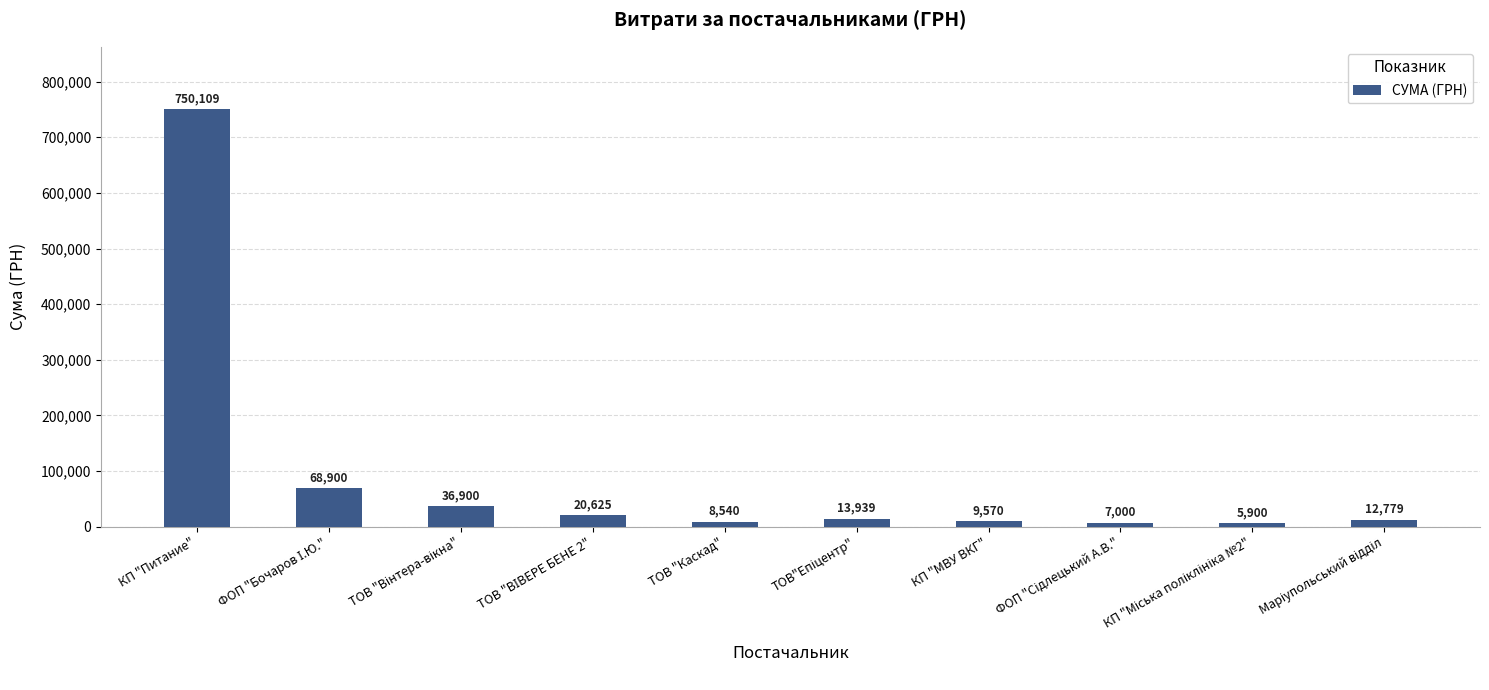

What is the difference between the second highest and second lowest values?

61900.0